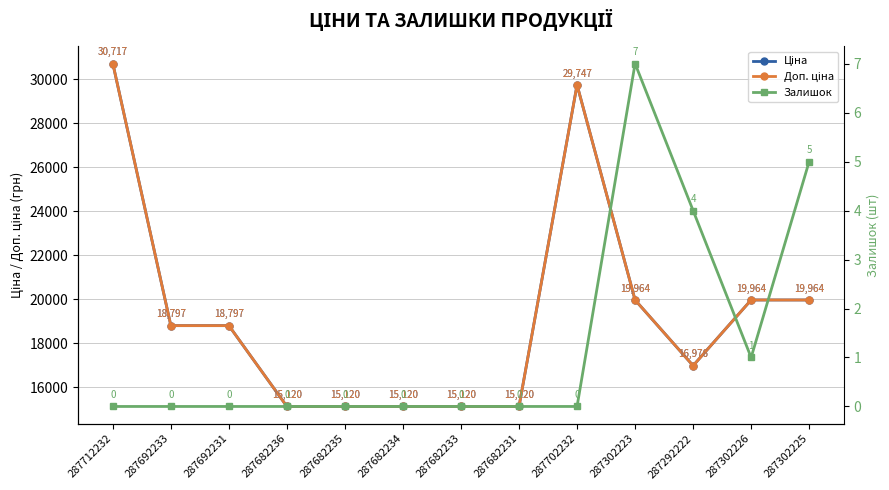

Is the value of Залишок at 287682234 greater than the value of Ціна at 287702232?

No